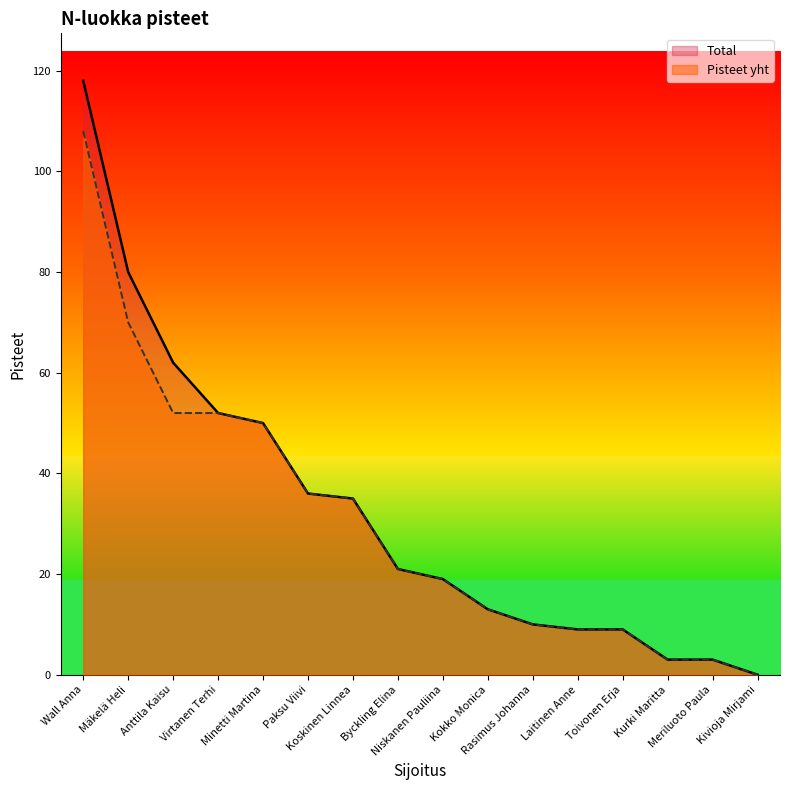

True or false: Pisteet yht and Total intersect in this chart.

False